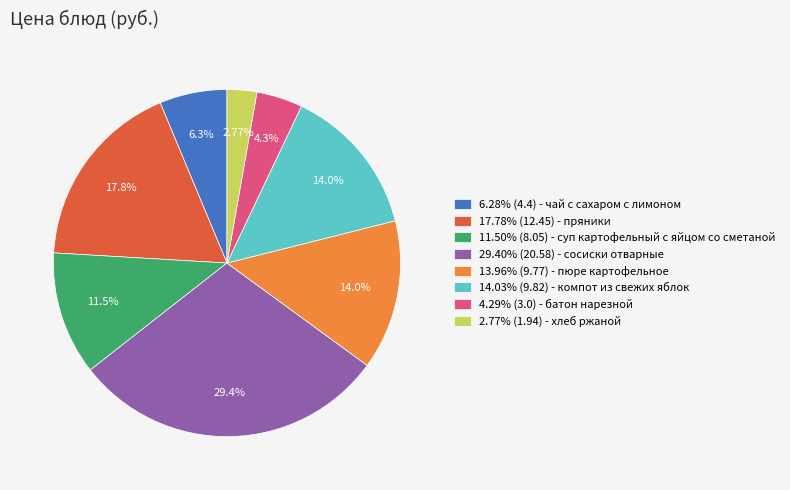

Between 11.50% (8.05) - суп картофельный с яйцом со сметаной and 4.29% (3.0) - батон нарезной, which is larger?

11.50% (8.05) - суп картофельный с яйцом со сметаной